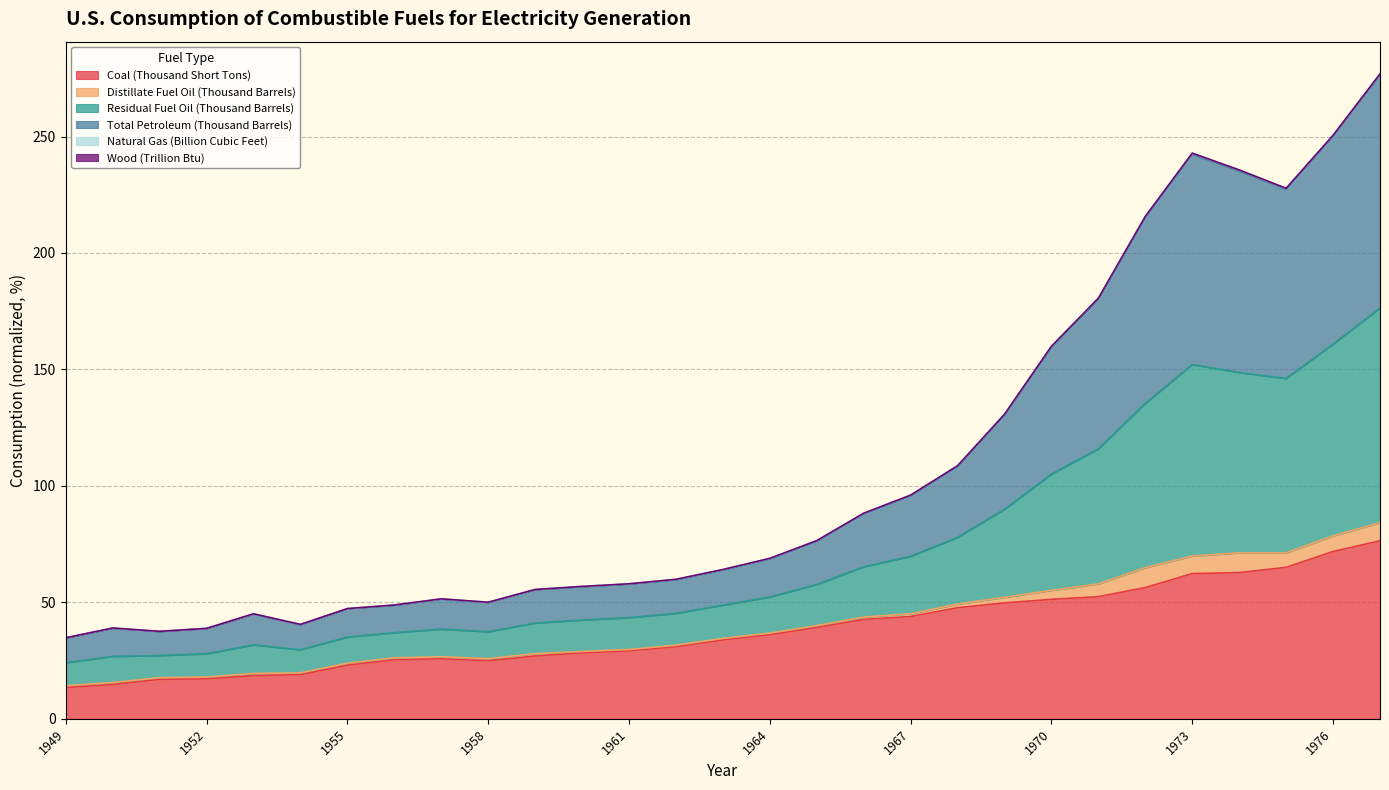

What is the lowest value of the Coal (Thousand Short Tons) series?

13.5